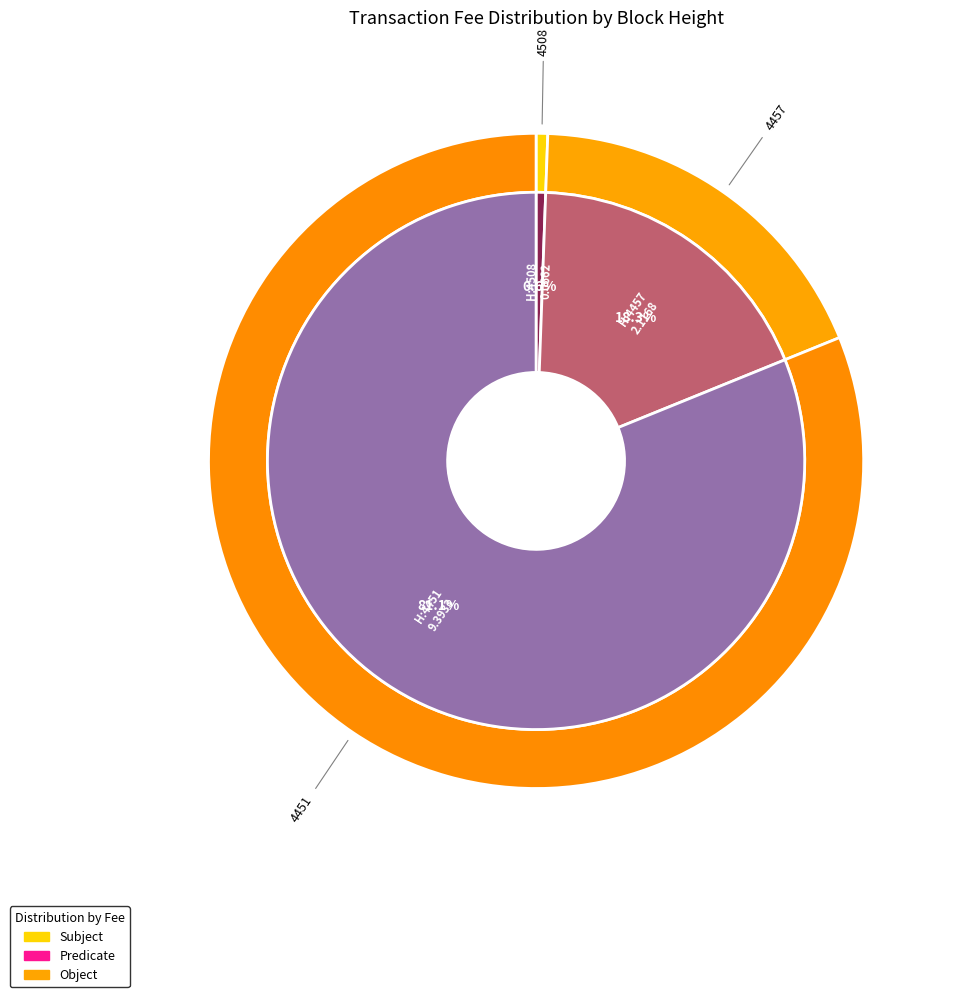

What percentage is NOT represented by 4508?

99.4%